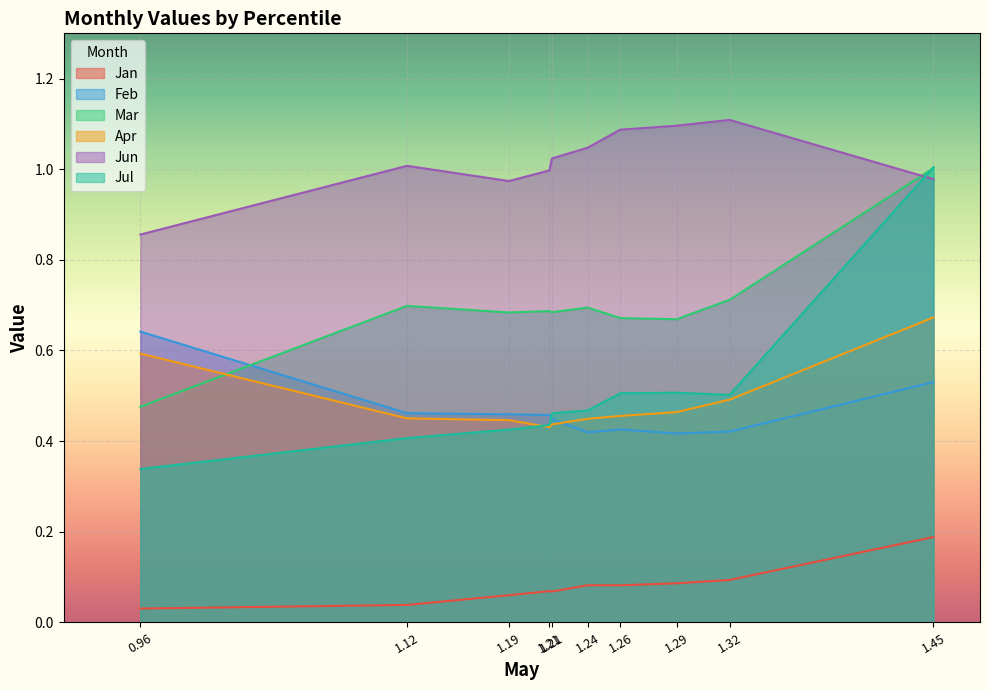

Between 0.96 and 1.26, which series saw the biggest shift?

Jun